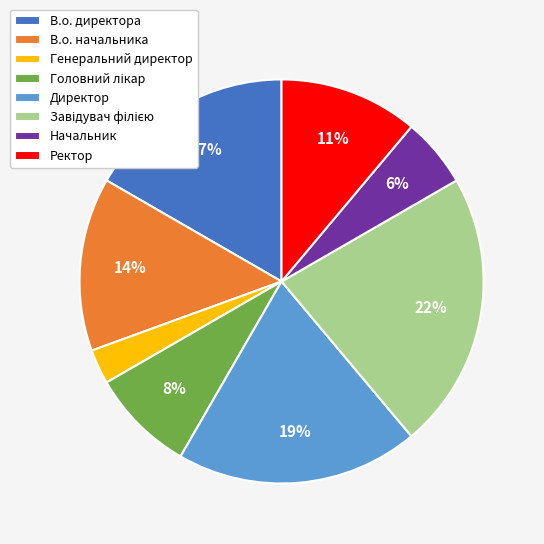

To the nearest percent, what is the difference between the В.о. директора and Начальник slice percentages?

11%